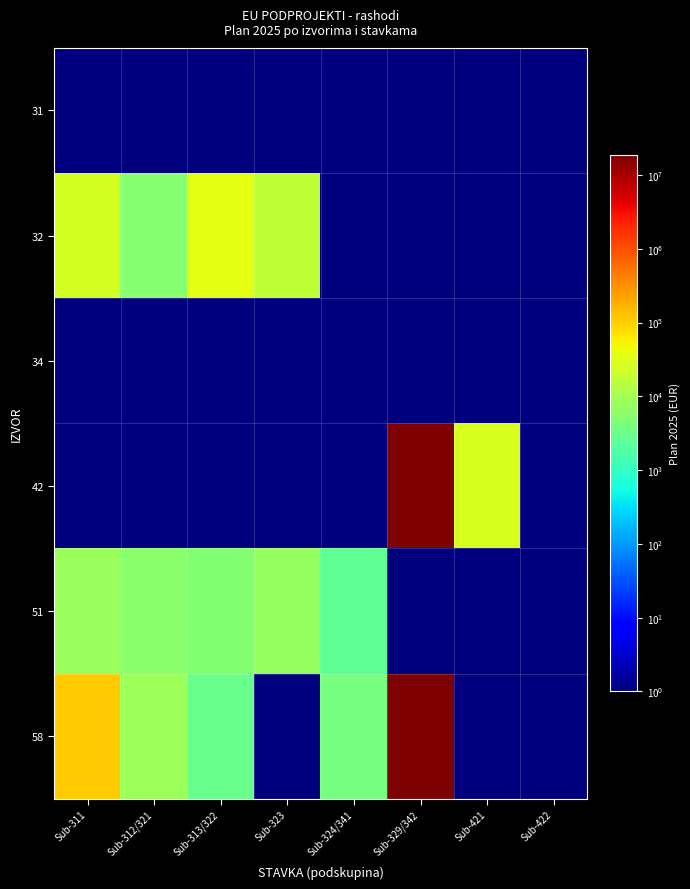

Count the number of data series in this chart.

6